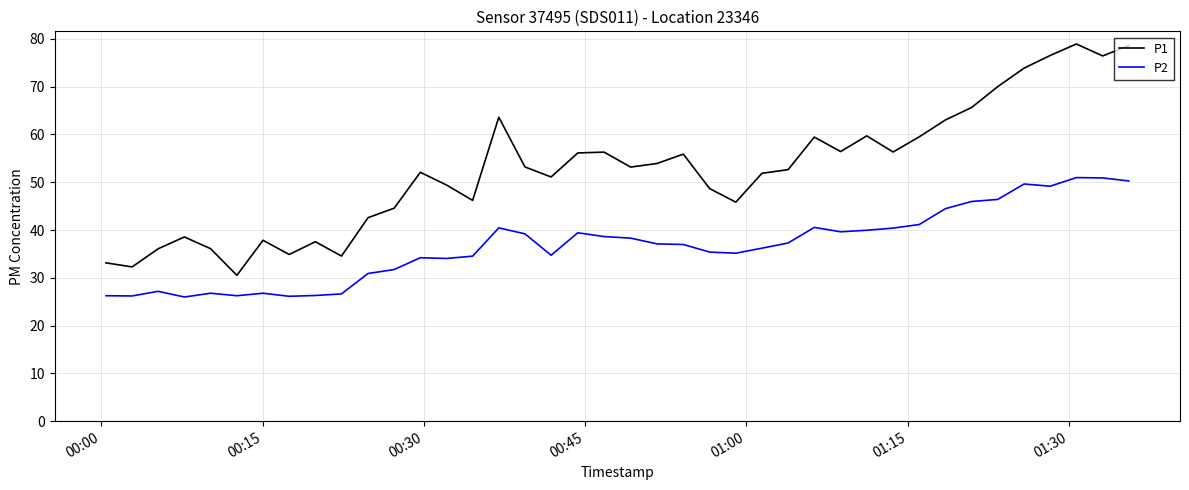

How many interior local valleys does the P1 series have?

11